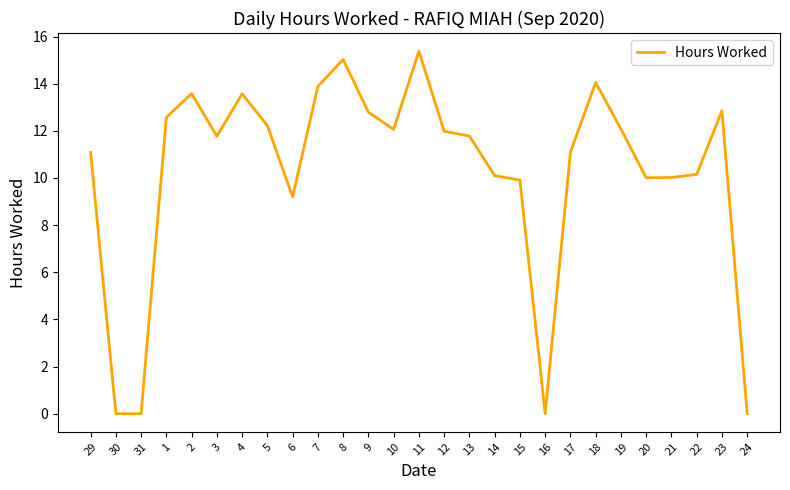

Is it true that the value at 14 is 10.1?

True